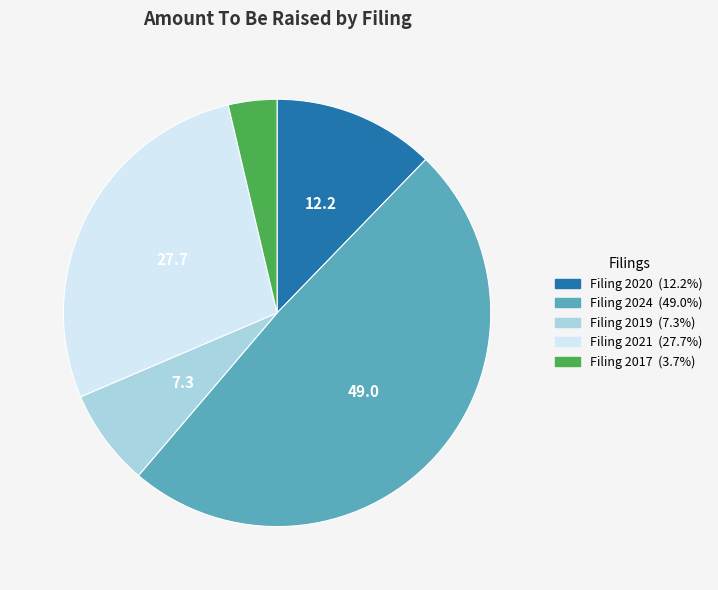

How many segments does this pie chart have?

5